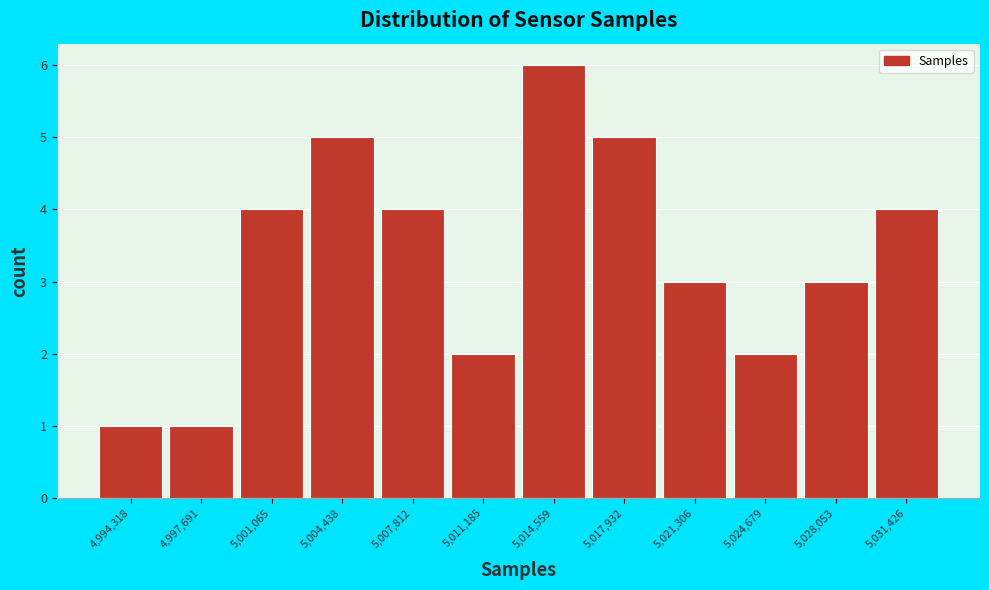

Reading left to right, list every bar in this chart as the range it spans on the x-axis followed by its height. Neither the bar edges nor the heights are printed on the chart, so give them approximately, as read against the axes.

4993000 to 4996000: 1
4996000 to 4999500: 1
4999500 to 5003000: 4
5003000 to 5006500: 5
5006500 to 5009500: 4
5009500 to 5013000: 2
5013000 to 5016500: 6
5016500 to 5020000: 5
5020000 to 5023000: 3
5023000 to 5026500: 2
5026500 to 5030000: 3
5030000 to 5033500: 4